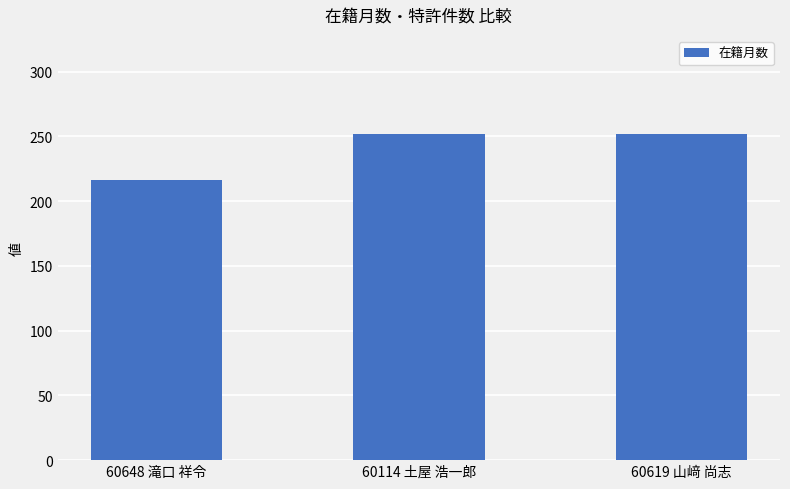

What is the ratio of the value at 60648 滝口 祥令 to the value at 60114 土屋 浩一郎?

0.9